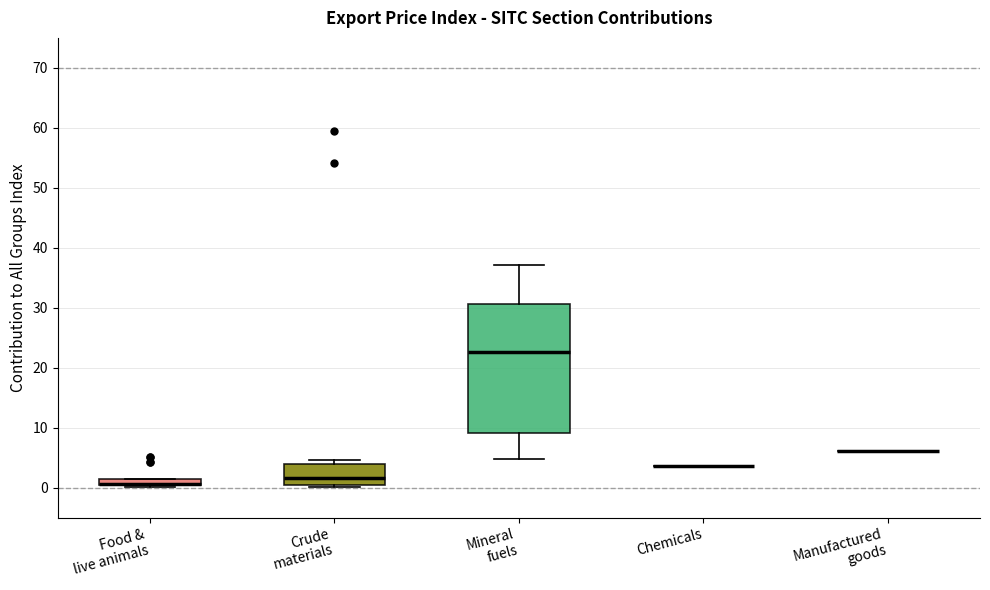

Which box is the tallest, from its lower edge to its upper edge?

Mineral fuels